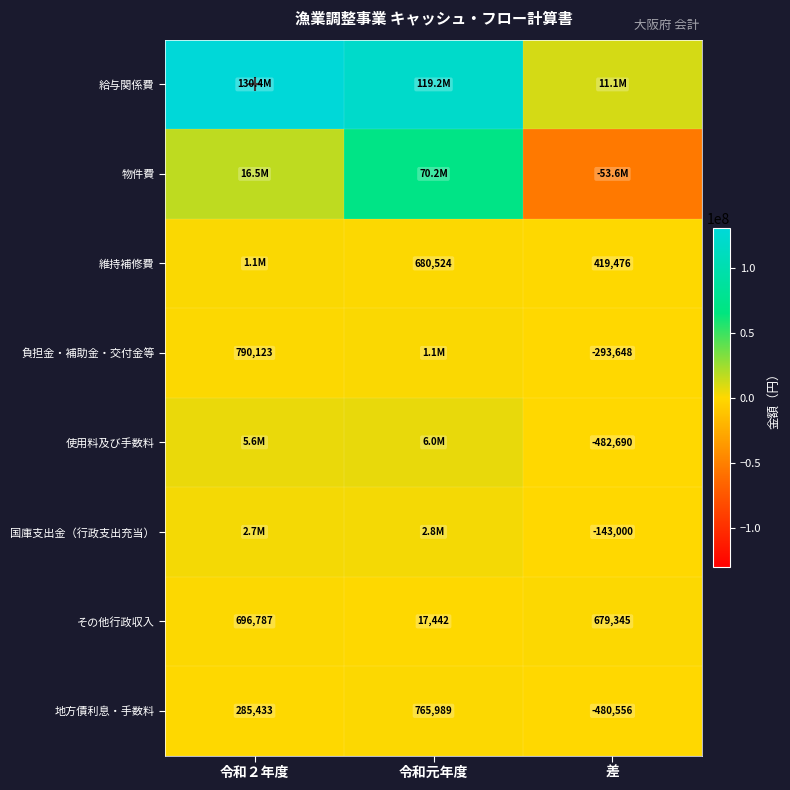

Is the value of 使用料及び手数料 at 差 greater than the value of 負担金・補助金・交付金等 at 差?

No